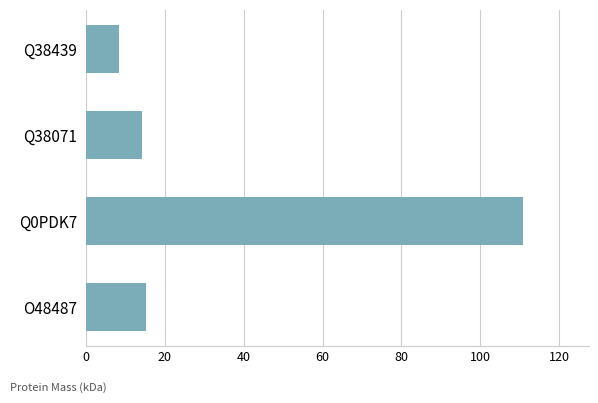

Which label corresponds to the largest value in the chart?

Q0PDK7